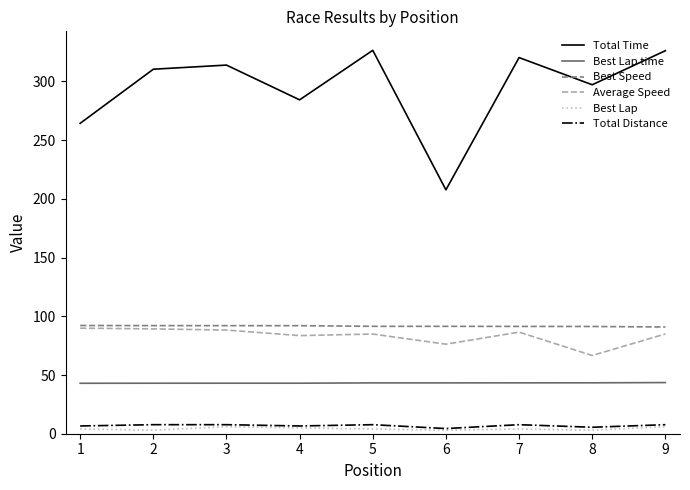

What is the difference between the highest and lowest values at 3?

308.0